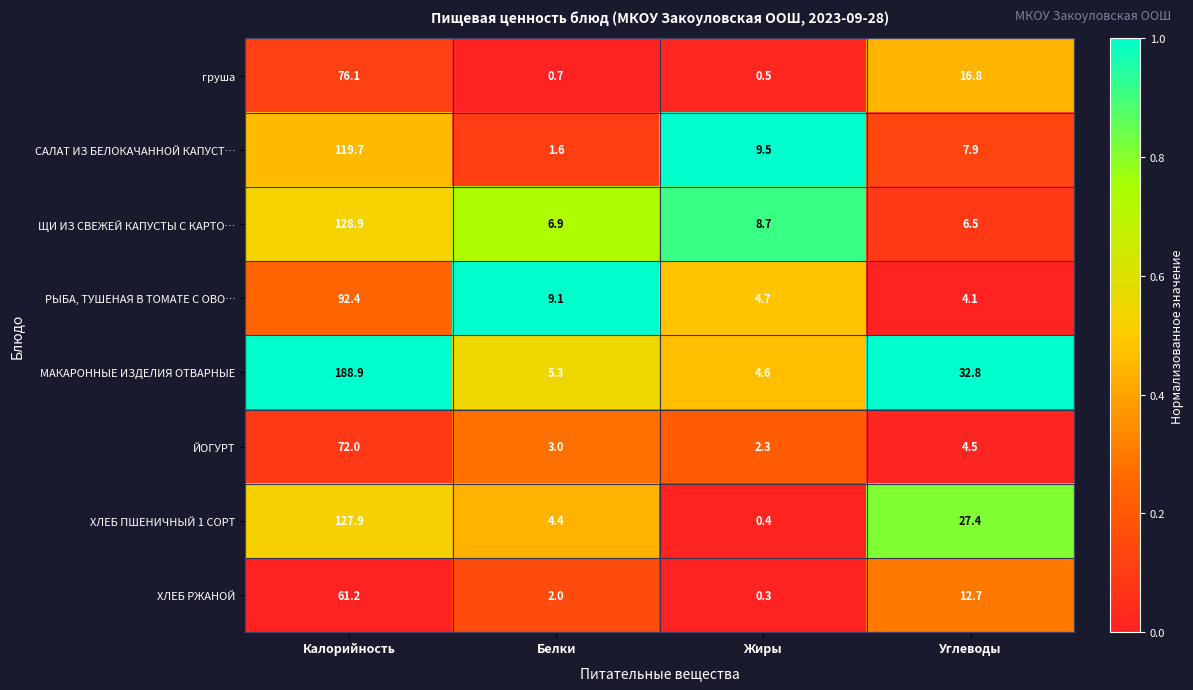

Is it true that ХЛЕБ РЖАНОЙ equals 39.1 at Калорийность?

False